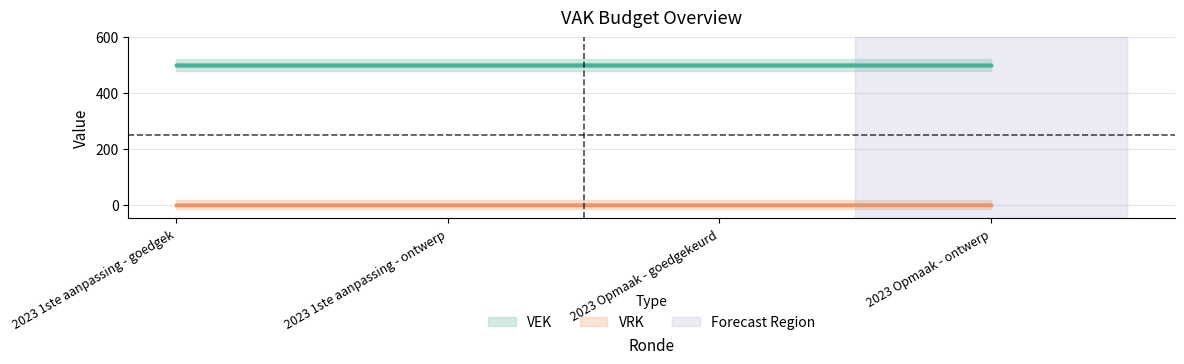

True or false: VEK has more than 0 interior local peaks.

False